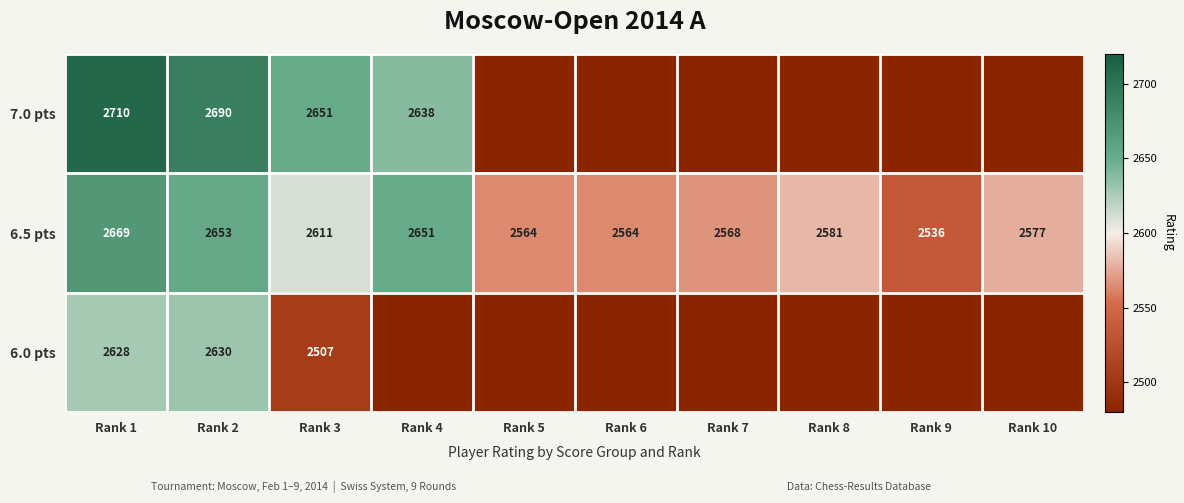

Rank the series at Rank 3 from highest to lowest value.

7.0 pts, 6.5 pts, 6.0 pts